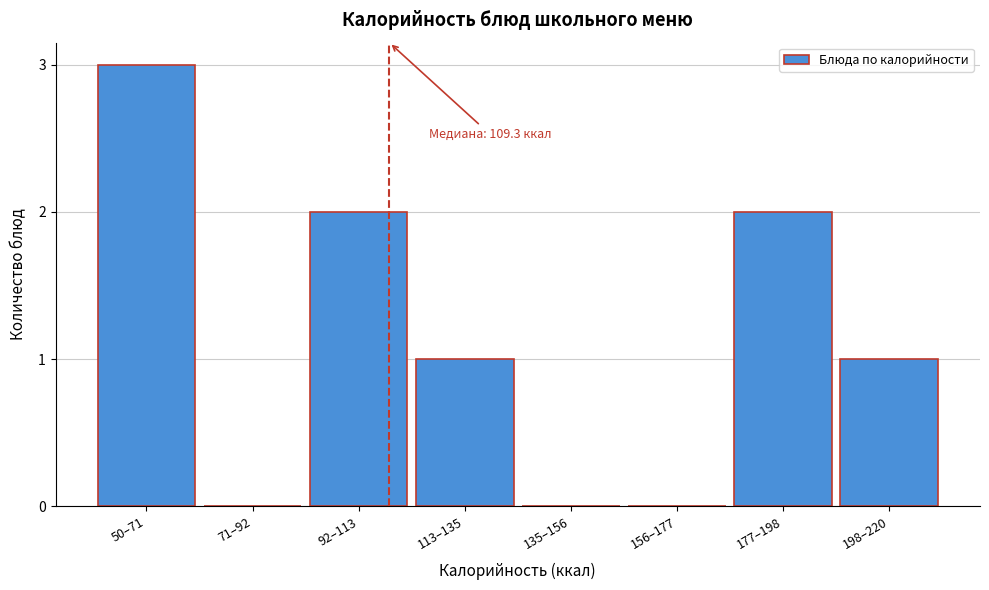

Reading right to left, list all the values displayed in this chart.

198–220=1	177–198=2	156–177=0	135–156=0	113–135=1	92–113=2	71–92=0	50–71=3